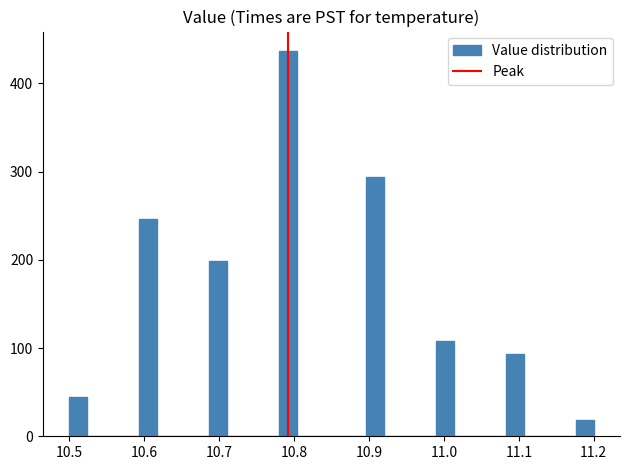

Read against the x-axis, roughly where is the centre of the tallest bar?

10.79